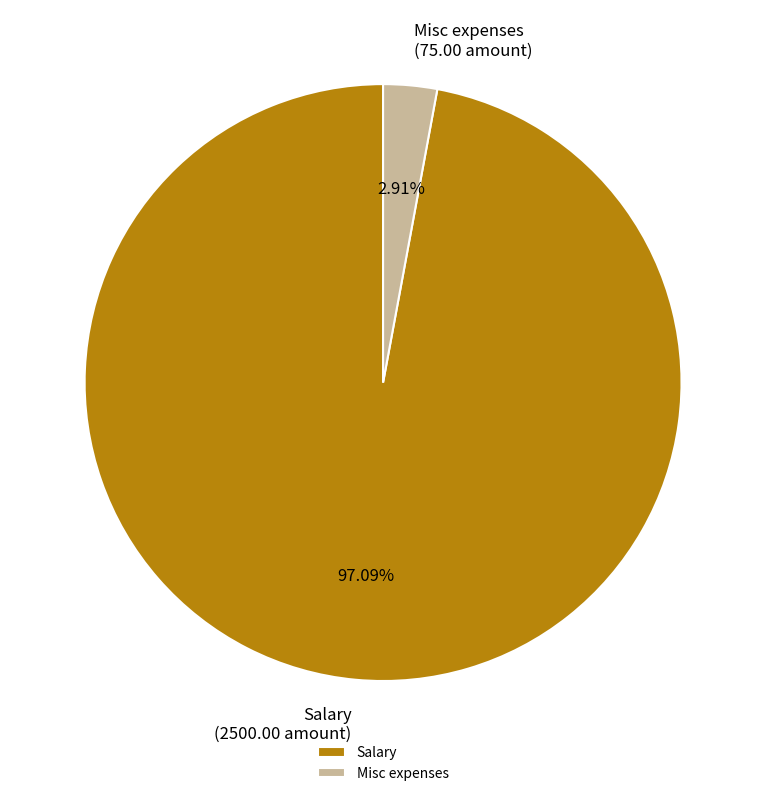

Which slice is the smallest?

Misc expenses